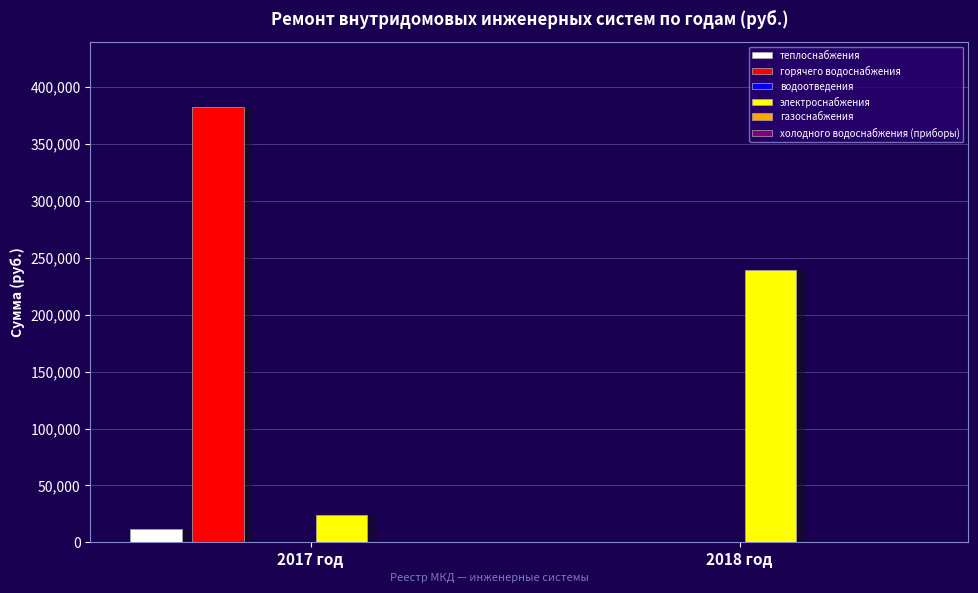

What is the difference between the горячего водоснабжения values at 2018 год and 2017 год?

382329.2